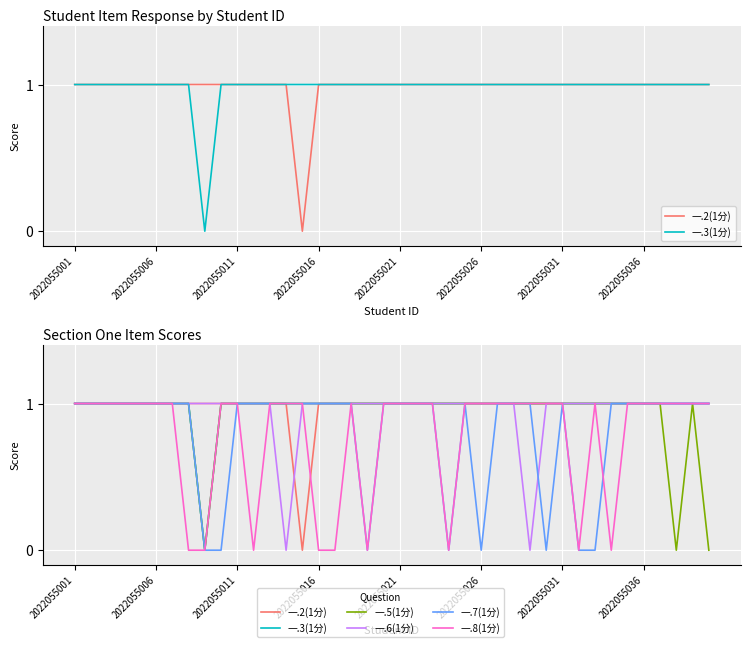

How many distinct data groups are displayed?

6